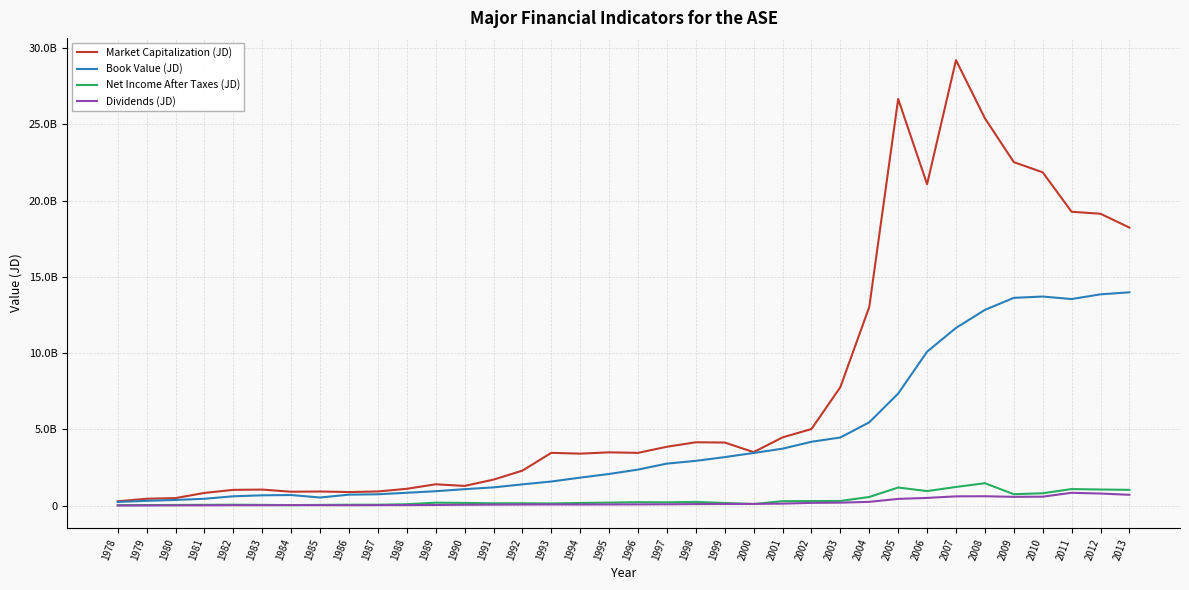

Reading right to left, transcribe all the data shown in this chart.

Market Capitalization (JD): 18233491416.9	19141521210.3	19272757327.2	21858181602.8	22526919427.6	25406265528.2	29214202327.0	21078237222.0	26667097118.4	13031763515.2	7772750866.0	5023953990.3	4476364817.0	3509640709.0	4137711690.0	4156558122.0	3861951390.0	3461156739.0	3495438521.0	3409293505.0	3463930183.0	2295649288.0	1707095165.0	1293210890.0	1400406829.0	1104677475.0	929380379.0	891808105.0	926905946.0	911686265.0	1053358110.0	1034818001.0	834614580.0	495526486.0	452291527.0	286118483.0
Book Value (JD): 13989040661.0	13857956338.0	13547990002.0	13712244862.0	13626874513.0	12836940914.0	11654623917.0	10095259717.0	7348705691.0	5465244867.0	4468615984.0	4188693706.0	3735768483.0	3454086616.0	3183144044.0	2936877274.0	2756796070.0	2364236961.0	2076930987.0	1837851535.0	1581703715.0	1395845716.0	1198004898.0	1080114083.0	946358579.0	844963354.0	745269893.0	719672030.0	532786460.0	696115983.0	677637786.0	612928253.0	451465244.0	372974033.0	316475848.0	242071913.0
Net Income After Taxes (JD): 1034857807.0	1057613228.0	1086936096.0	811847384.0	750132245.0	1470900200.0	1224369157.4	954625862.0	1188745976.0	568111683.0	306922468.0	300621071.0	292586823.0	106183647.0	174093646.0	244355682.0	217682866.0	228537095.0	198251044.0	175099128.0	143477685.0	155503414.0	153825516.0	178036313.0	194981838.0	92388631.0	61211229.0	61105003.0	49594938.0	35716379.0	50399684.0	60769009.0	52826784.0	44494224.0	36519766.0	26463124.0
Dividends (JD): 711757101.0	793691224.0	842732877.0	588922976.0	576881469.0	616480402.0	609409310.1	506413639.0	443537476.3	248821536.2	196084835.0	181085853.0	131576004.0	113888869.0	109990998.0	102716299.0	88941501.0	82904520.0	78609637.0	74335644.0	77798480.0	72472769.0	65049557.0	57621931.0	43539346.0	36006686.0	32197900.0	27467415.0	31483884.0	33308870.0	27335230.0	29246934.0	22616688.0	18375207.0	14743936.0	10664676.0